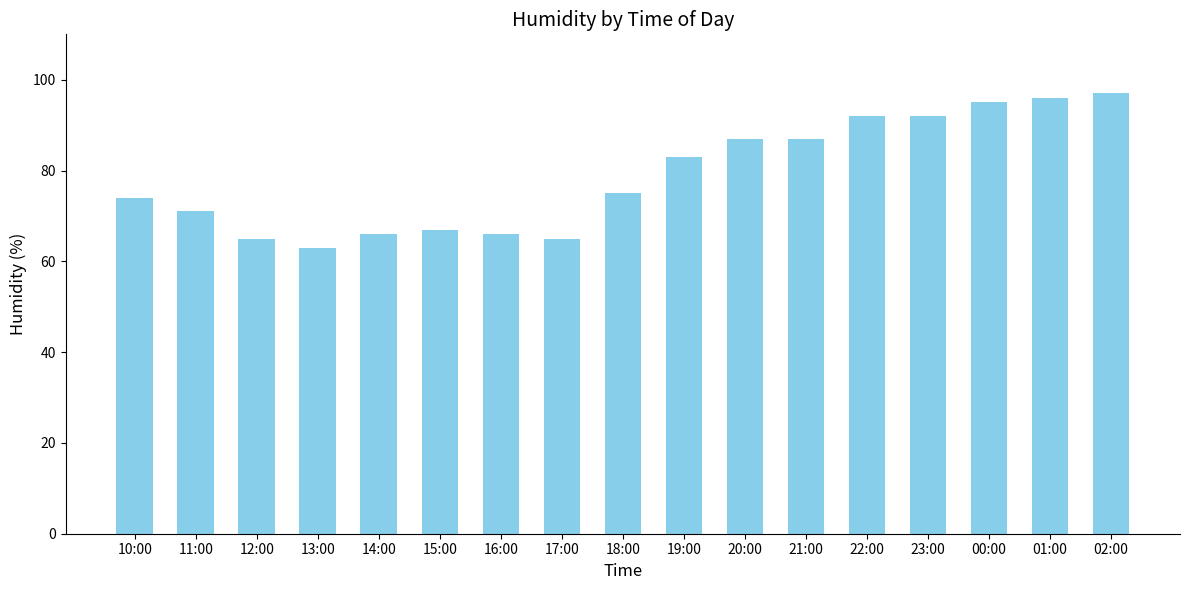

Reading left to right, list all the values displayed in this chart.

74	71	65	63	66	67	66	65	75	83	87	87	92	92	95	96	97